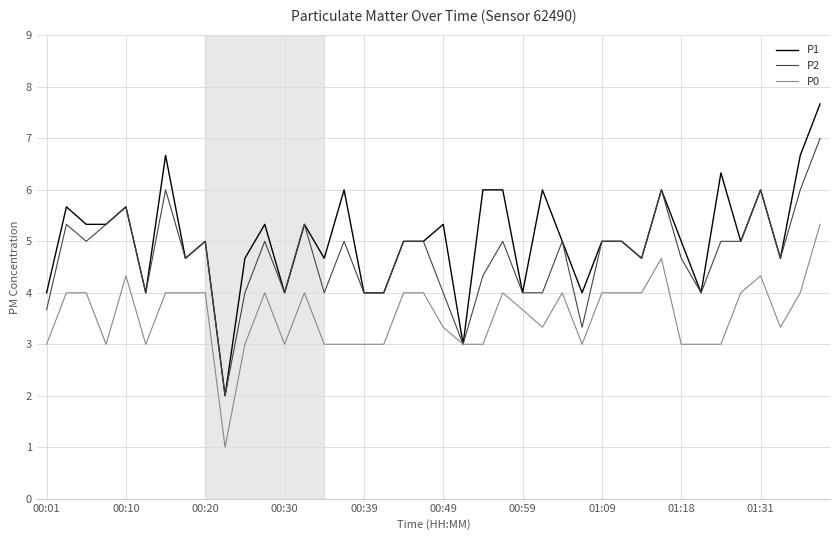

What is the difference between the maximum and second lowest values in the P1 series?

4.7